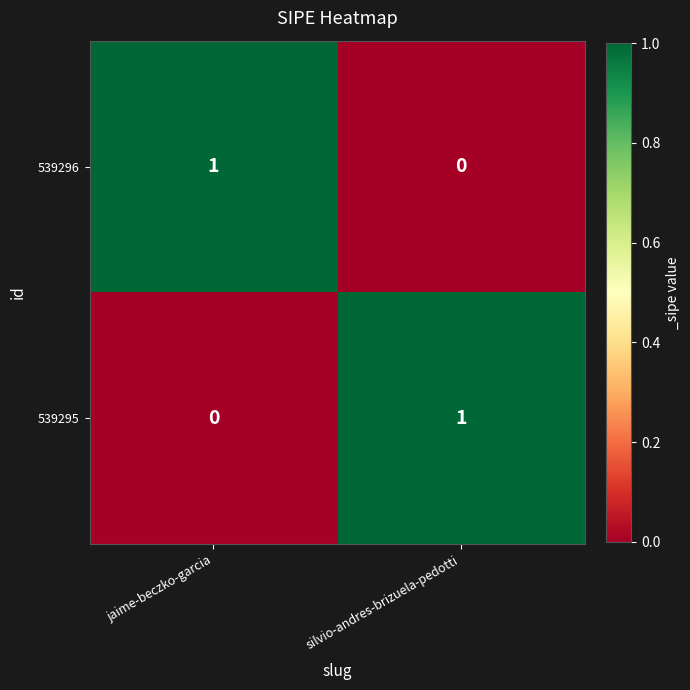

Reading left to right, what are all the values shown in this chart?

539296: 1	0
539295: 0	1